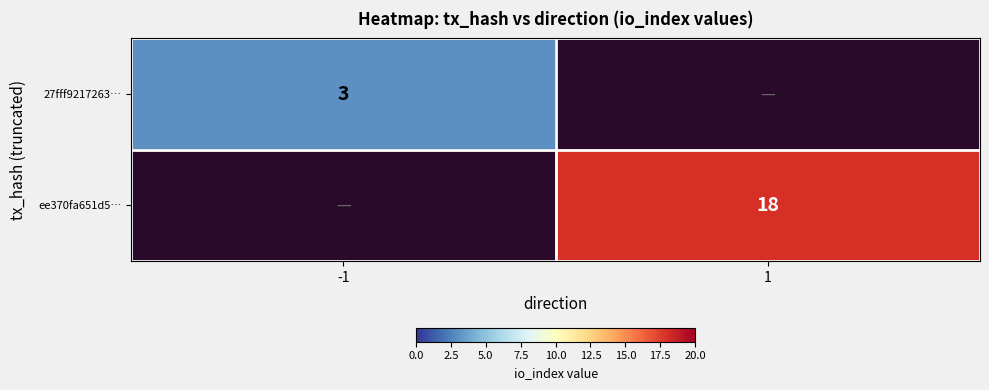

Is it true that 27fff9217263… equals 3 at -1?

True